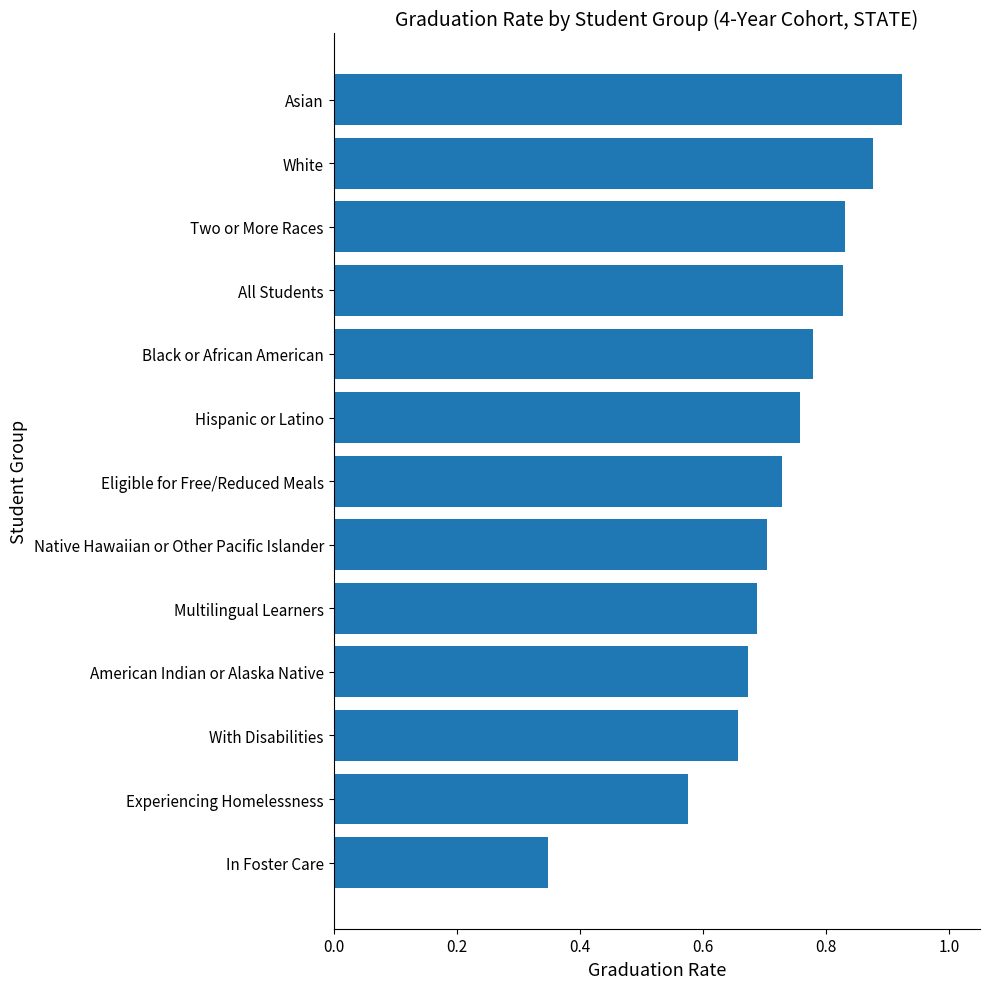

What is the sum of all values?

9.4